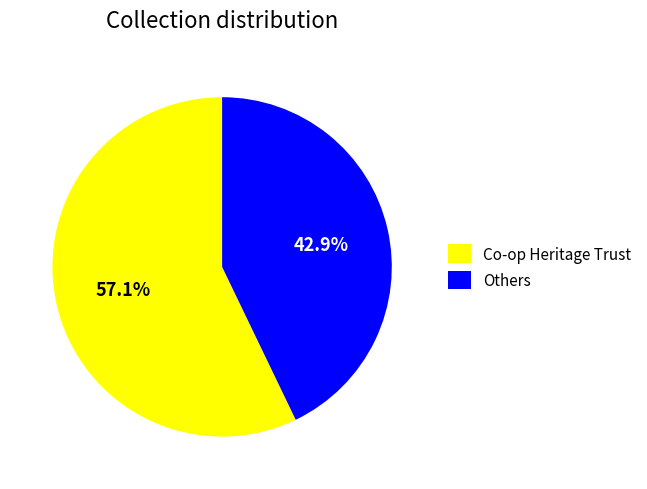

To the nearest percent, what is the average slice percentage?

50%